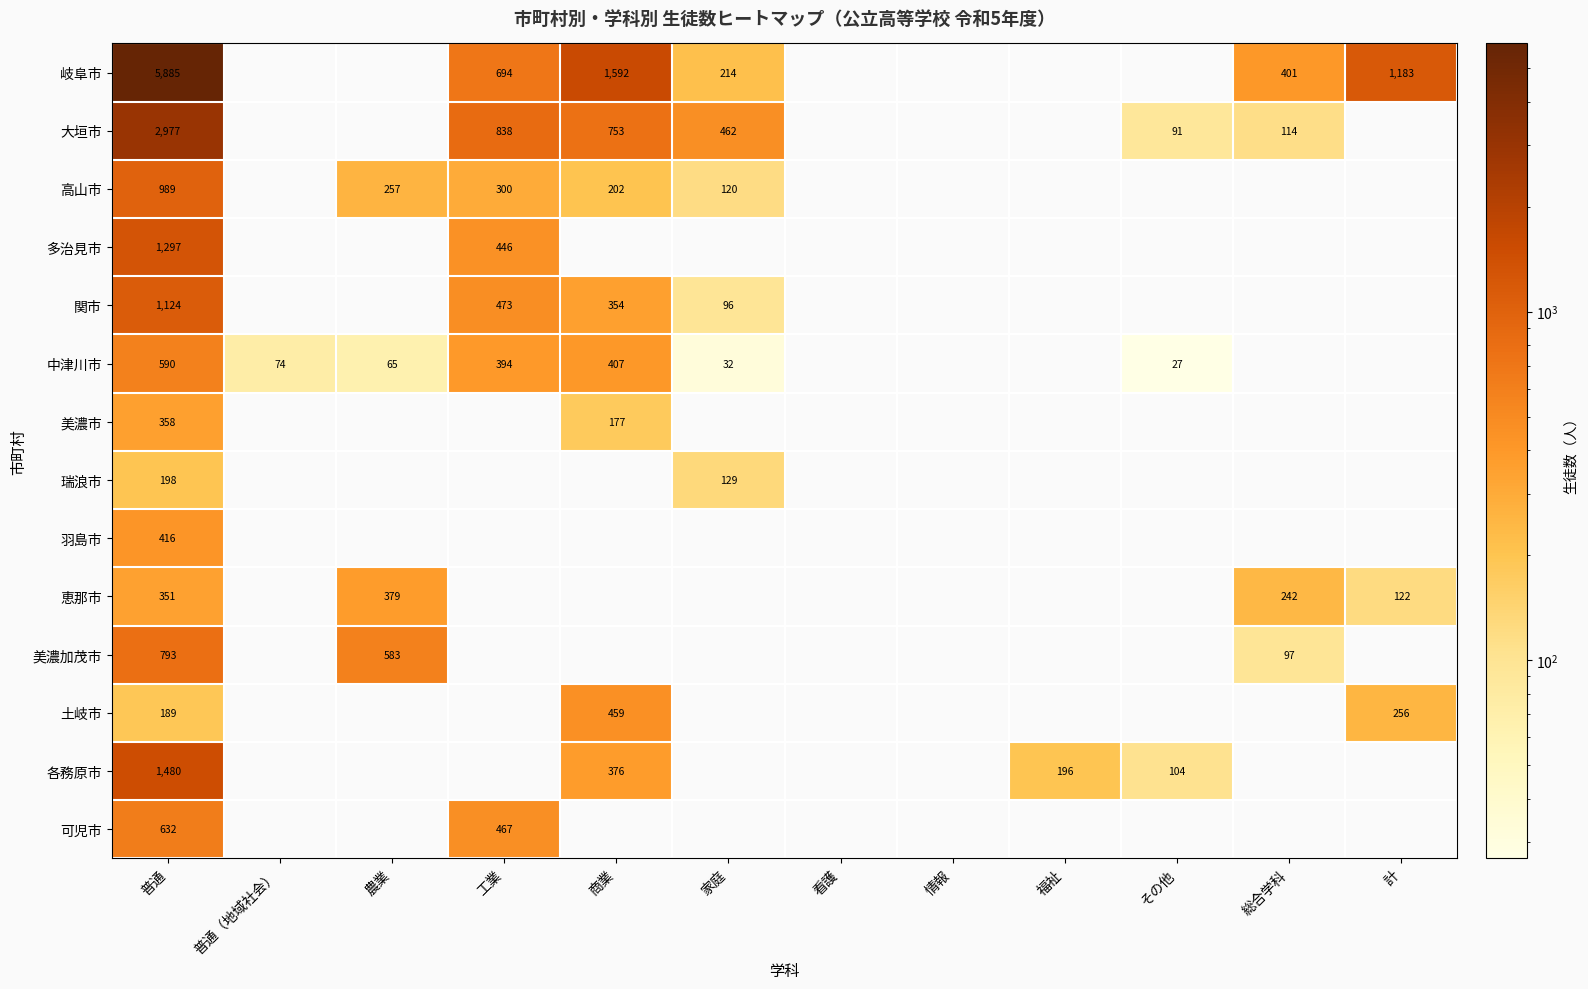

The 多治見市 series shows 593 at 工業. True or false?

False